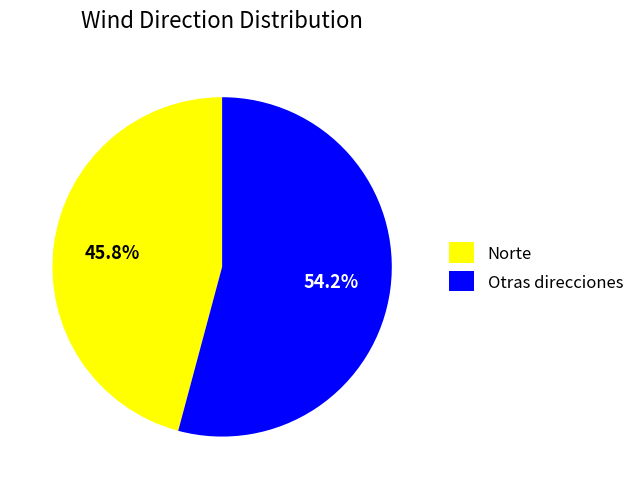

Approximately how many times larger is the value at Norte compared to Otras direcciones?

0.8